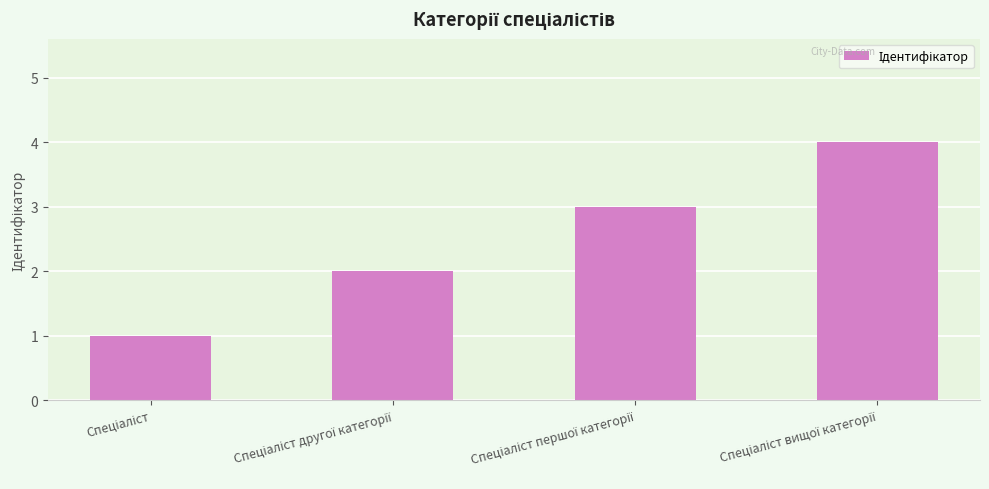

What is the difference between the maximum and minimum values?

3